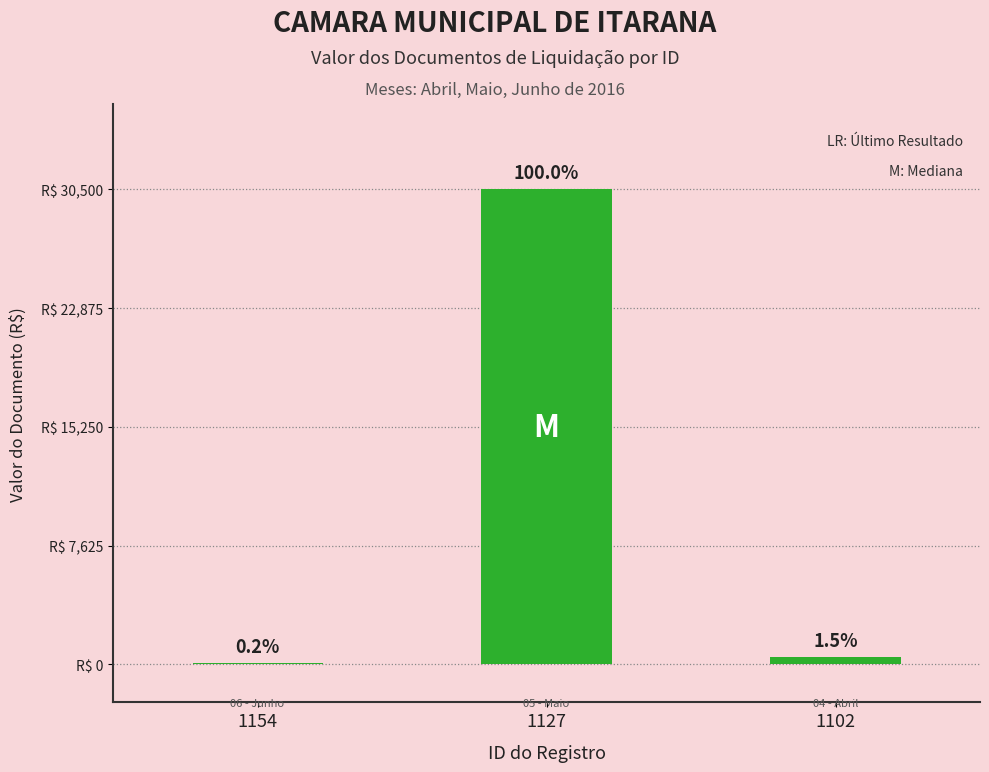

What is the change in value from 1154 to 1102?

+378.4